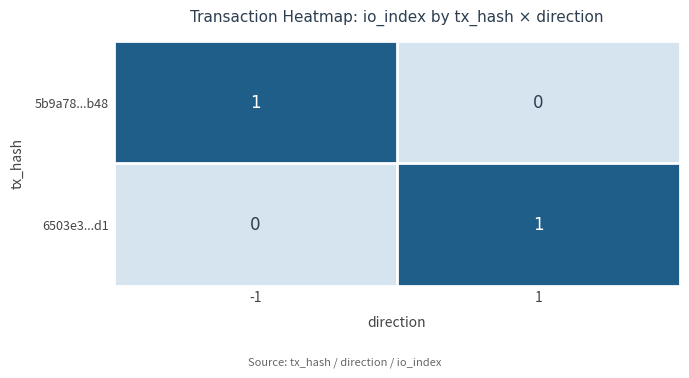

At -1, list the series in order from largest to smallest.

5b9a78...b48, 6503e3...d1